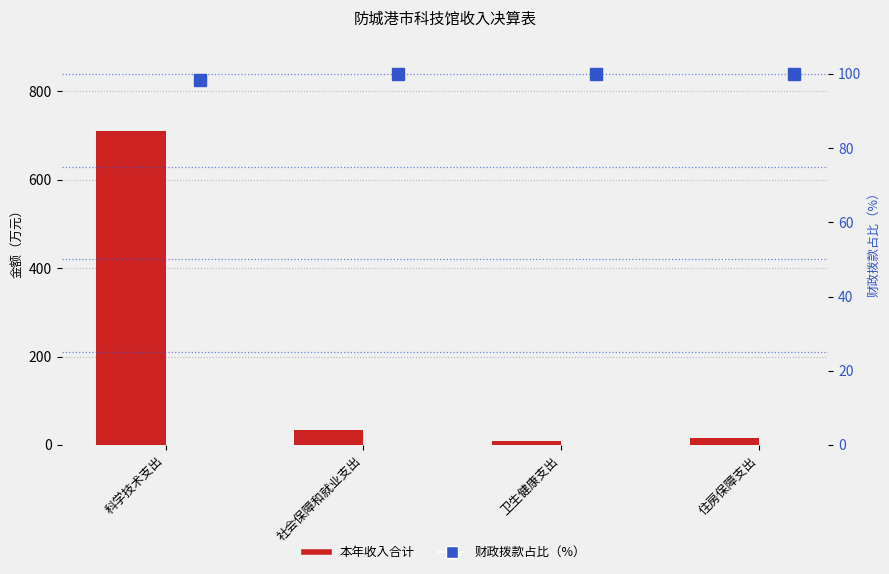

Reading right to left, what are all the values shown in this chart?

本年收入合计: 16.5	9.5	34.5	710.3
财政拨款占比: 100.0	100.0	100.0	98.4